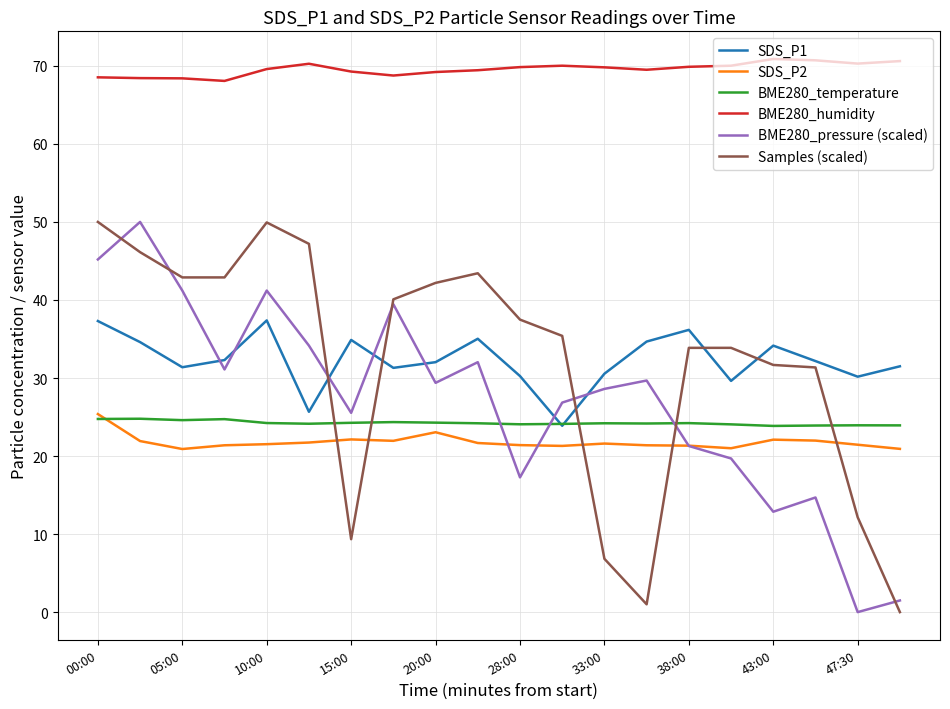

How many times do Samples (scaled) and SDS_P2 cross each other?

5